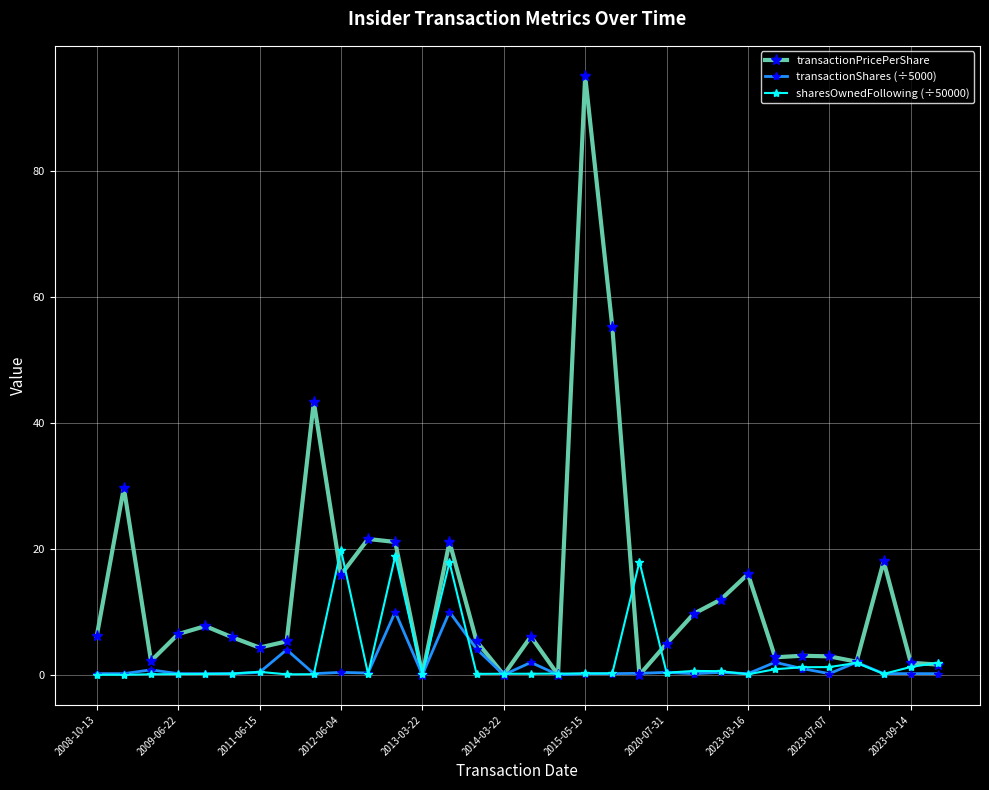

Which series has the largest range (max minus min)?

transactionPricePerShare